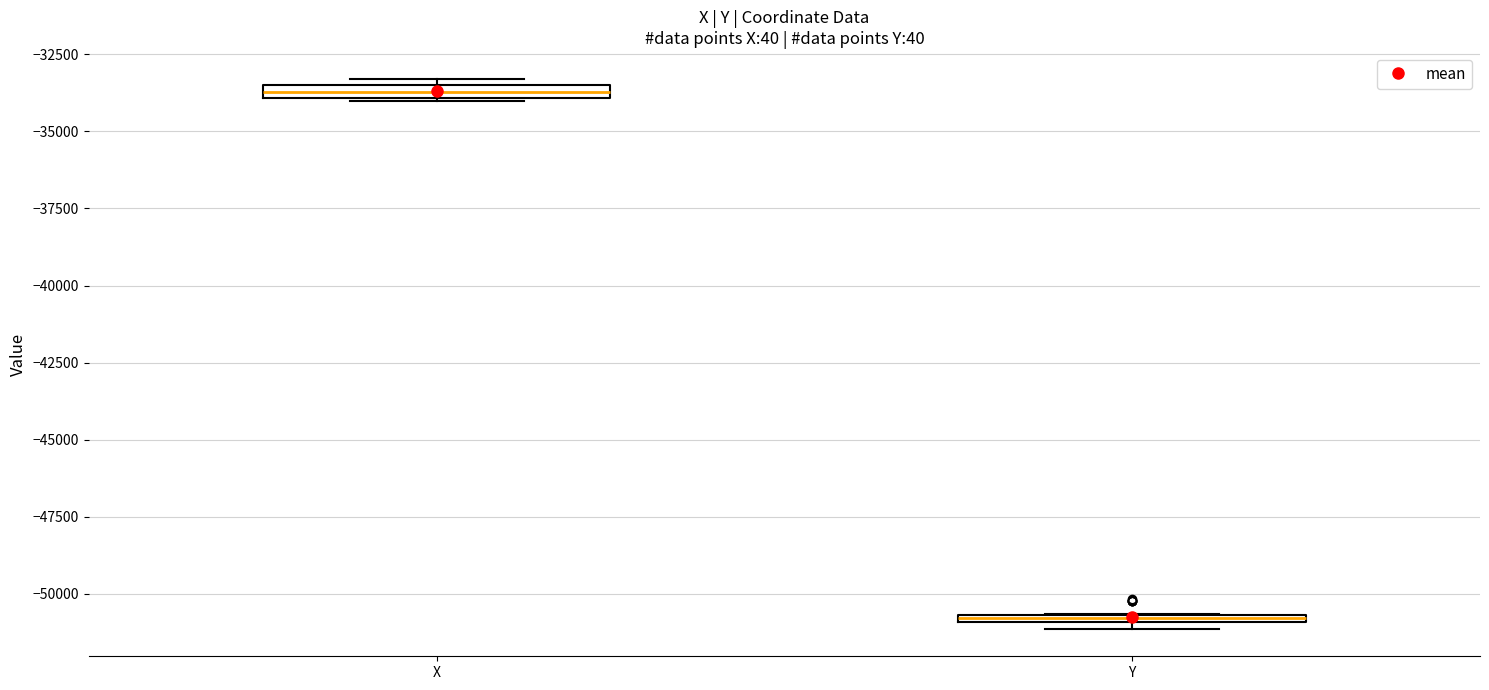

Which box's median line is the lowest?

Y